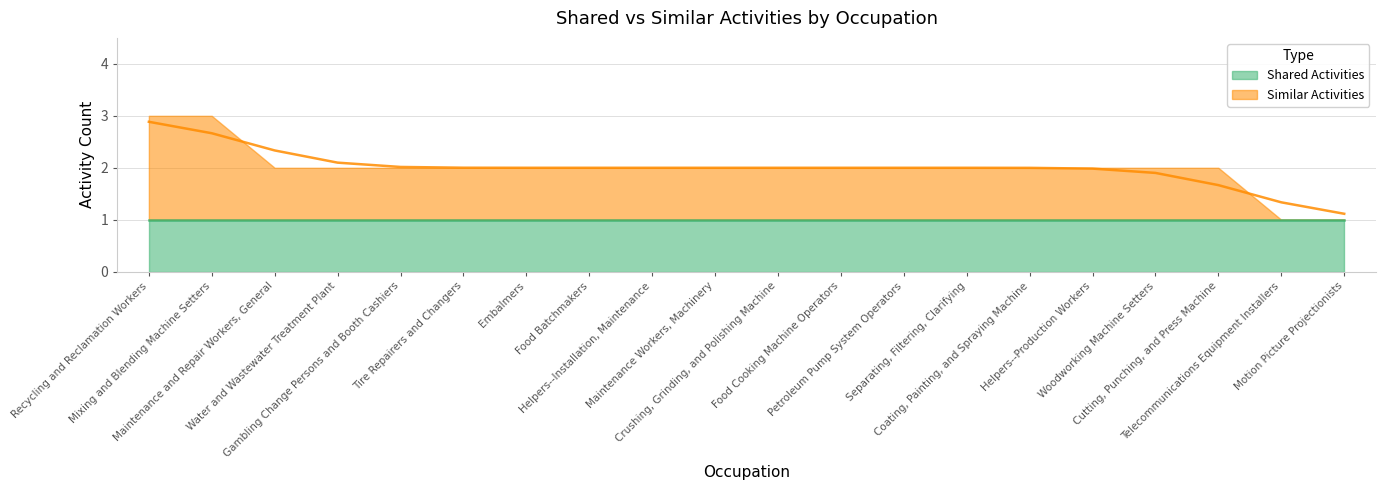

Between Embalmers and Maintenance Workers, Machinery, which series saw the biggest shift?

Shared Activities